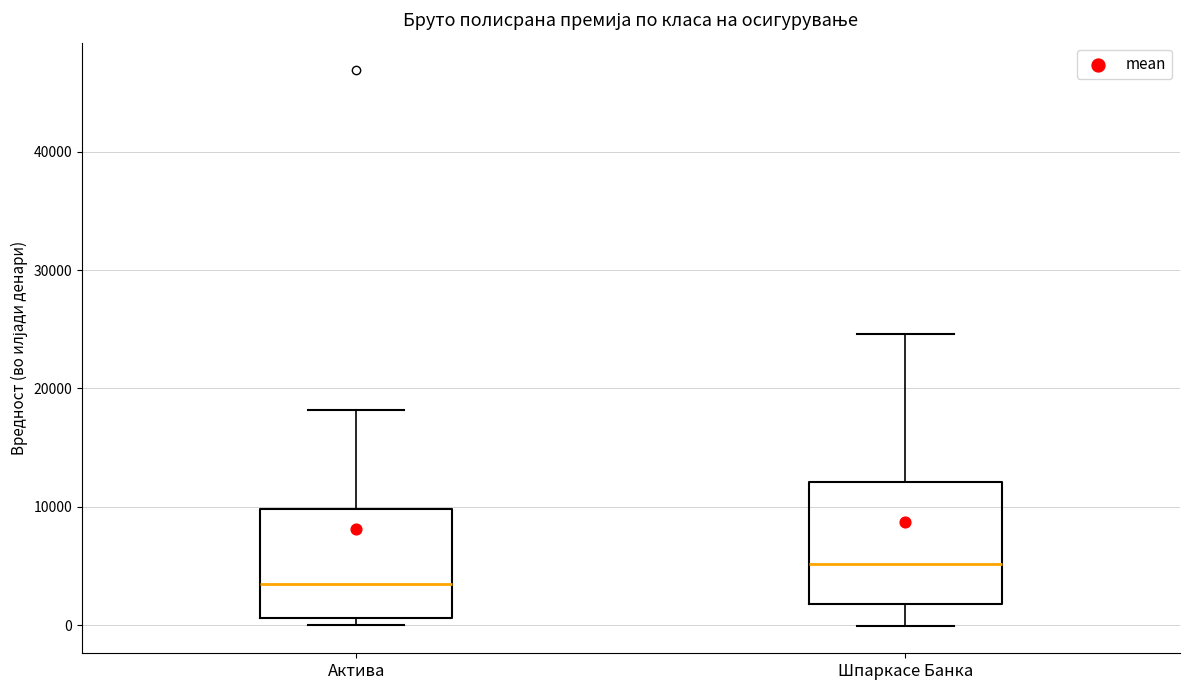

Which box's median line is the lowest?

Актива